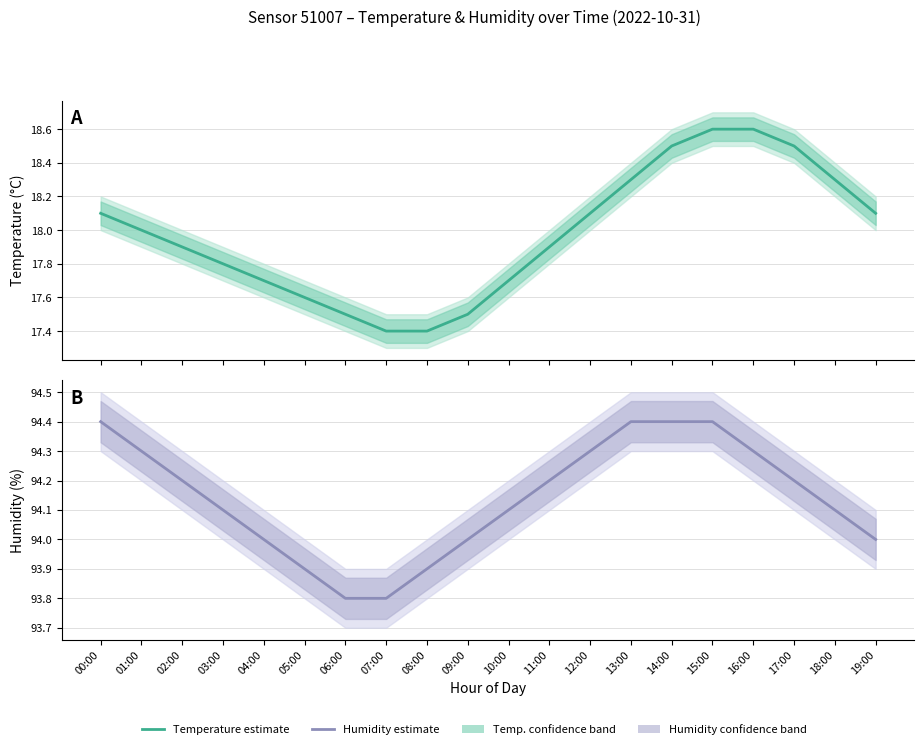

The temperature series shows 18.3 at 13:00. True or false?

True